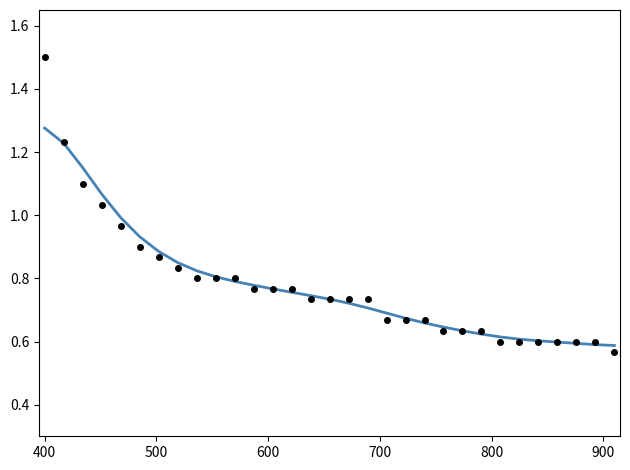

What is the maximum value shown in the chart?

1.5